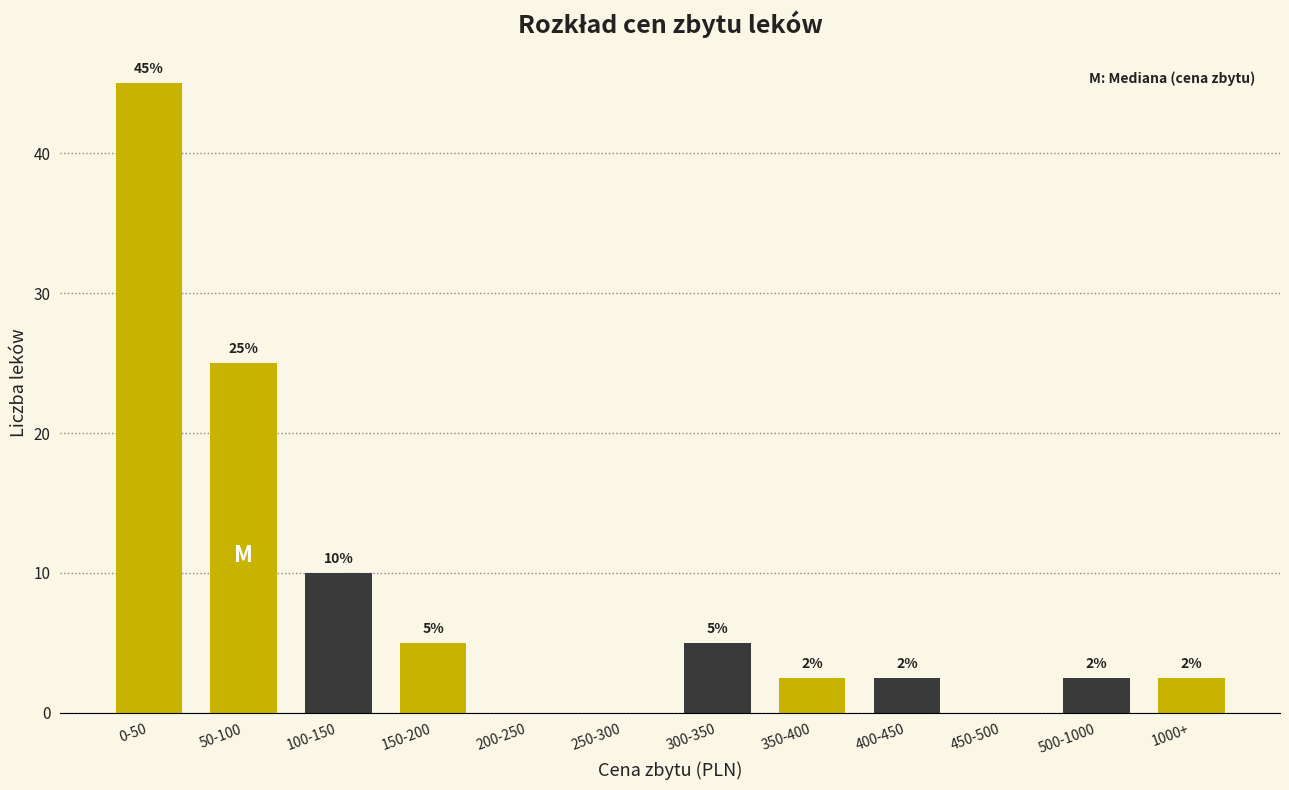

What is the greatest value displayed?

45.0